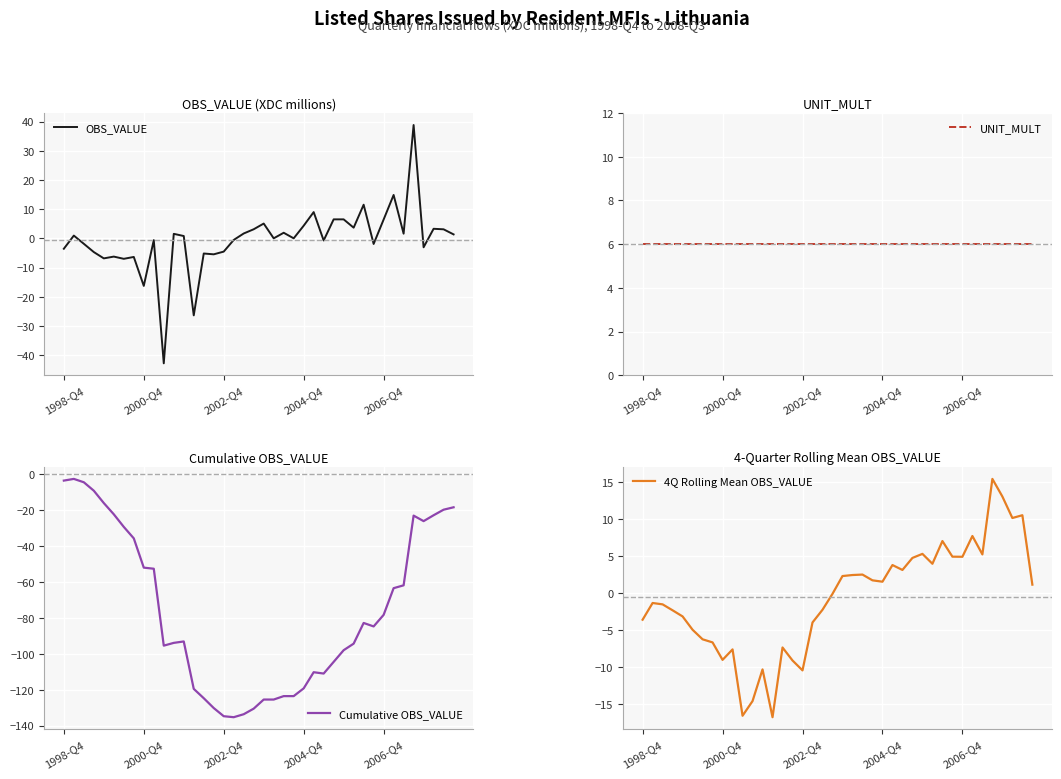

What is the highest value of the OBS_VALUE series?

38.8